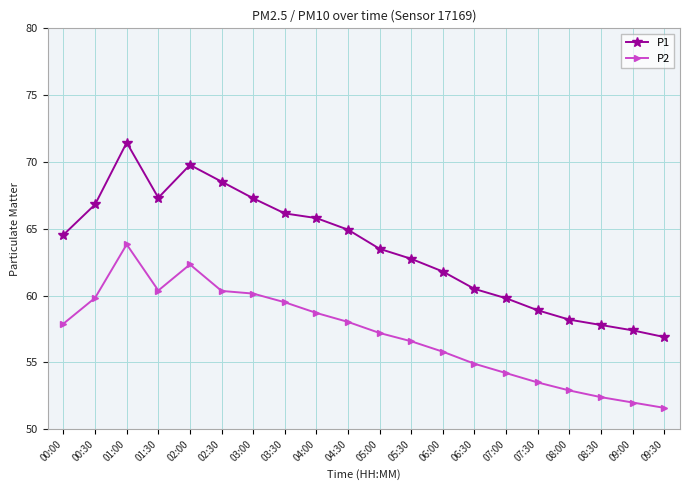

True or false: P1 and P2 intersect in this chart.

False